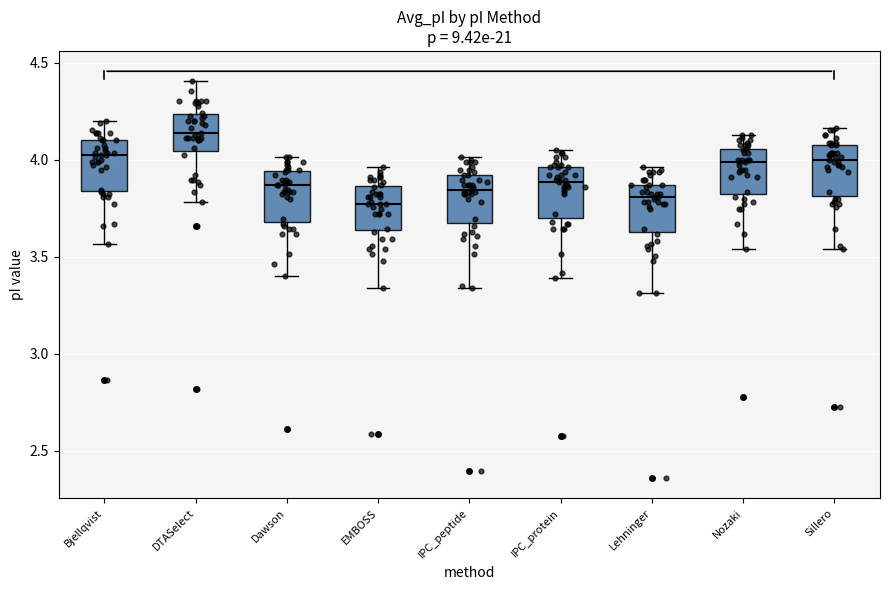

Reading left to right, transcribe this box plot: for each box, give where its median line is, the range the box spans, and where its two whiskers end, as read against the y-axis. The values are not printed on the chart, so give them approximately, as read against the axis.

Bjellqvist: median 4.00, box 3.85 to 4.10, whiskers 3.55 to 4.20
DTASelect: median 4.15, box 4.05 to 4.25, whiskers 3.80 to 4.40
Dawson: median 3.85, box 3.70 to 3.95, whiskers 3.40 to 4.00
EMBOSS: median 3.75, box 3.65 to 3.85, whiskers 3.35 to 3.95
IPC_peptide: median 3.85, box 3.70 to 3.90, whiskers 3.35 to 4.00
IPC_protein: median 3.90, box 3.70 to 3.95, whiskers 3.40 to 4.05
Lehninger: median 3.80, box 3.65 to 3.85, whiskers 3.30 to 3.95
Nozaki: median 4.00, box 3.80 to 4.05, whiskers 3.55 to 4.15
Sillero: median 4.00, box 3.80 to 4.10, whiskers 3.55 to 4.15